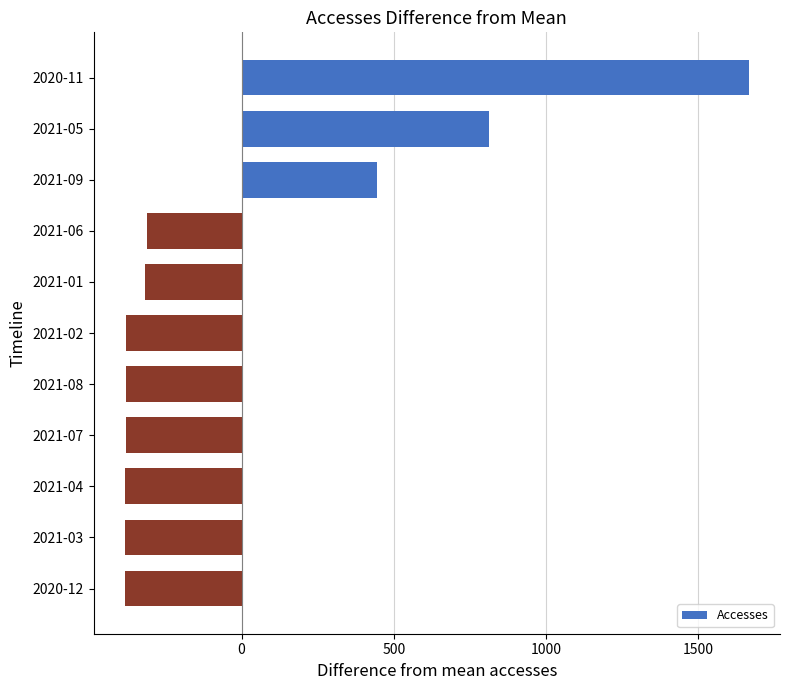

Which has a higher value, 2021-09 or 2020-12?

2021-09